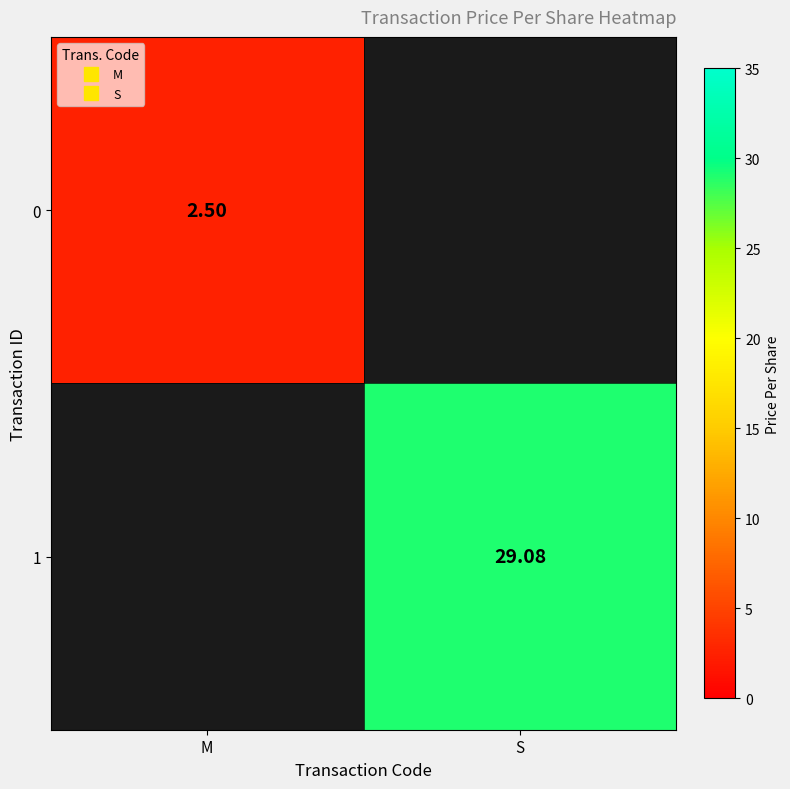

Which category has the lowest value across all series?

M